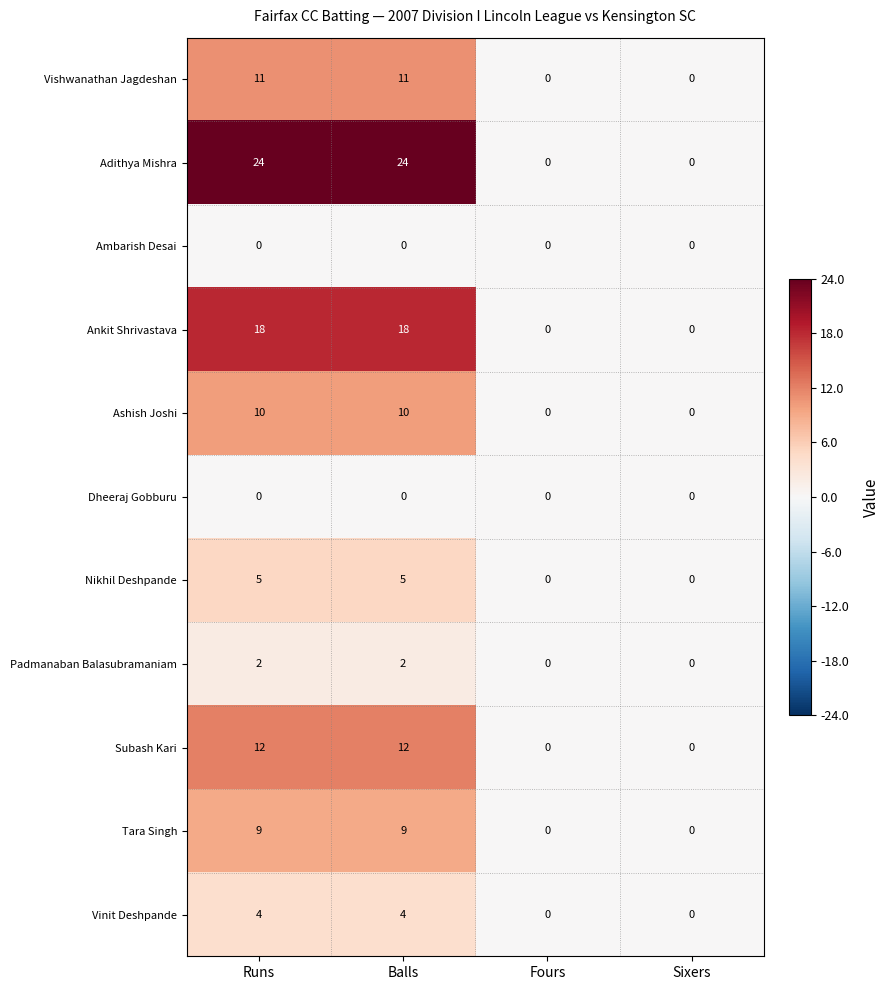

Between Runs and Fours, which series saw the biggest shift?

Adithya Mishra